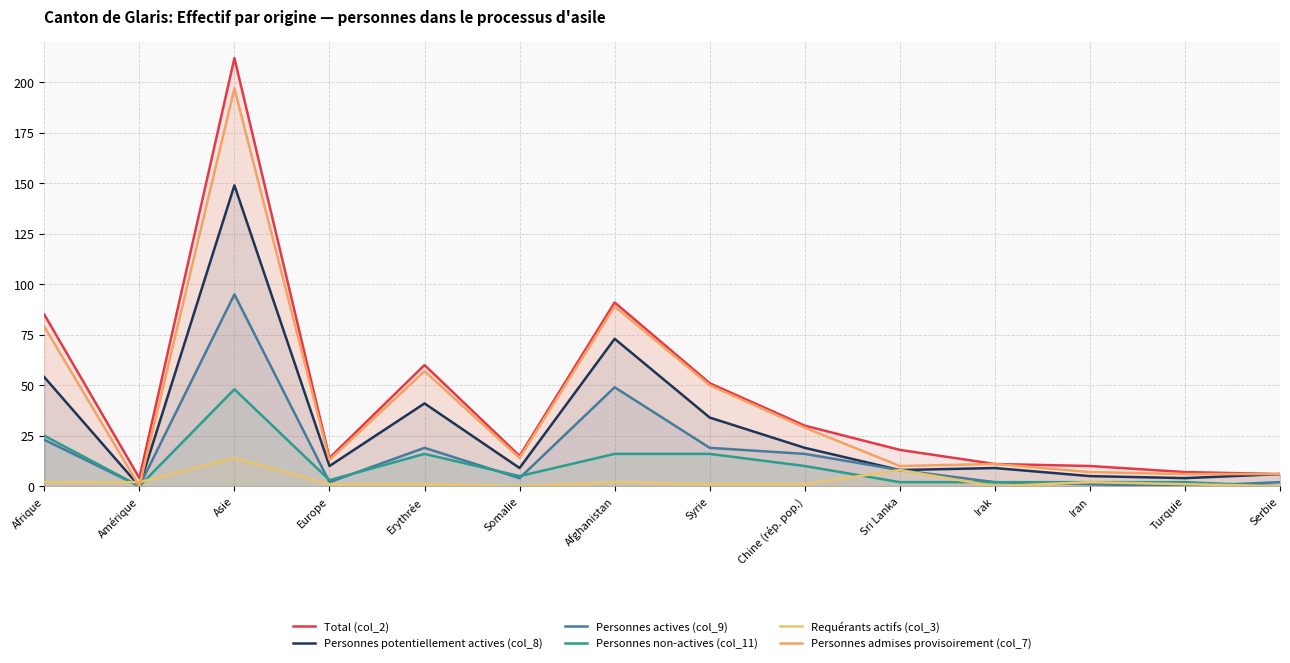

At Amérique, list the series in order from largest to smallest.

Total (col_2), Requérants actifs (col_3), Personnes potentiellement actives (col_8), Personnes actives (col_9), Personnes non-actives (col_11), Personnes admises provisoirement (col_7)